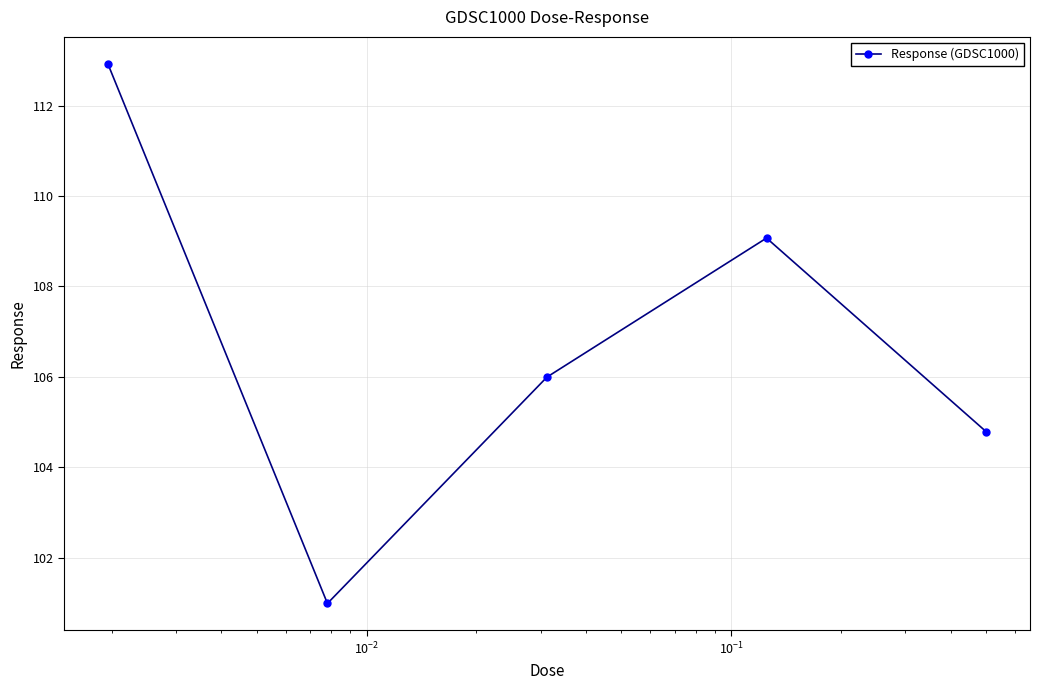

Count the number of categories in the chart.

5